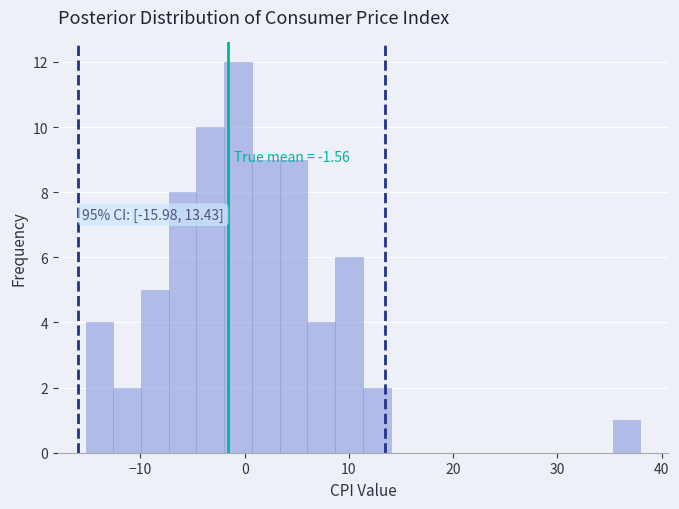

Around what value on the x-axis is the tallest bar? Give the approximate position of its centre, as read against the axis.

-1